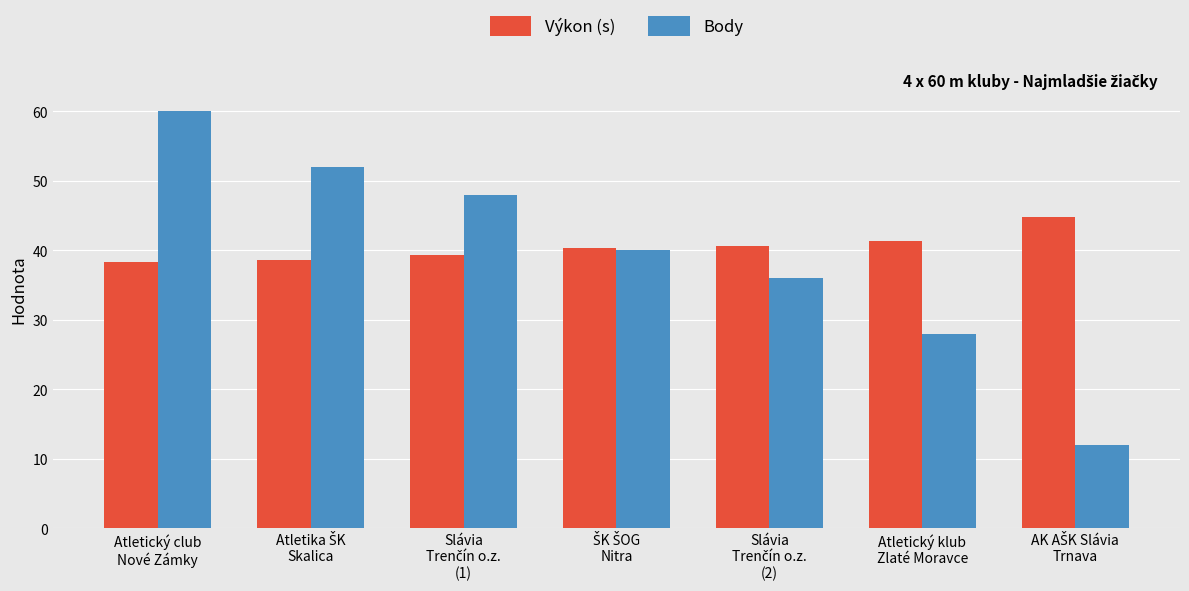

What is the minimum value shown in the chart?

12.0